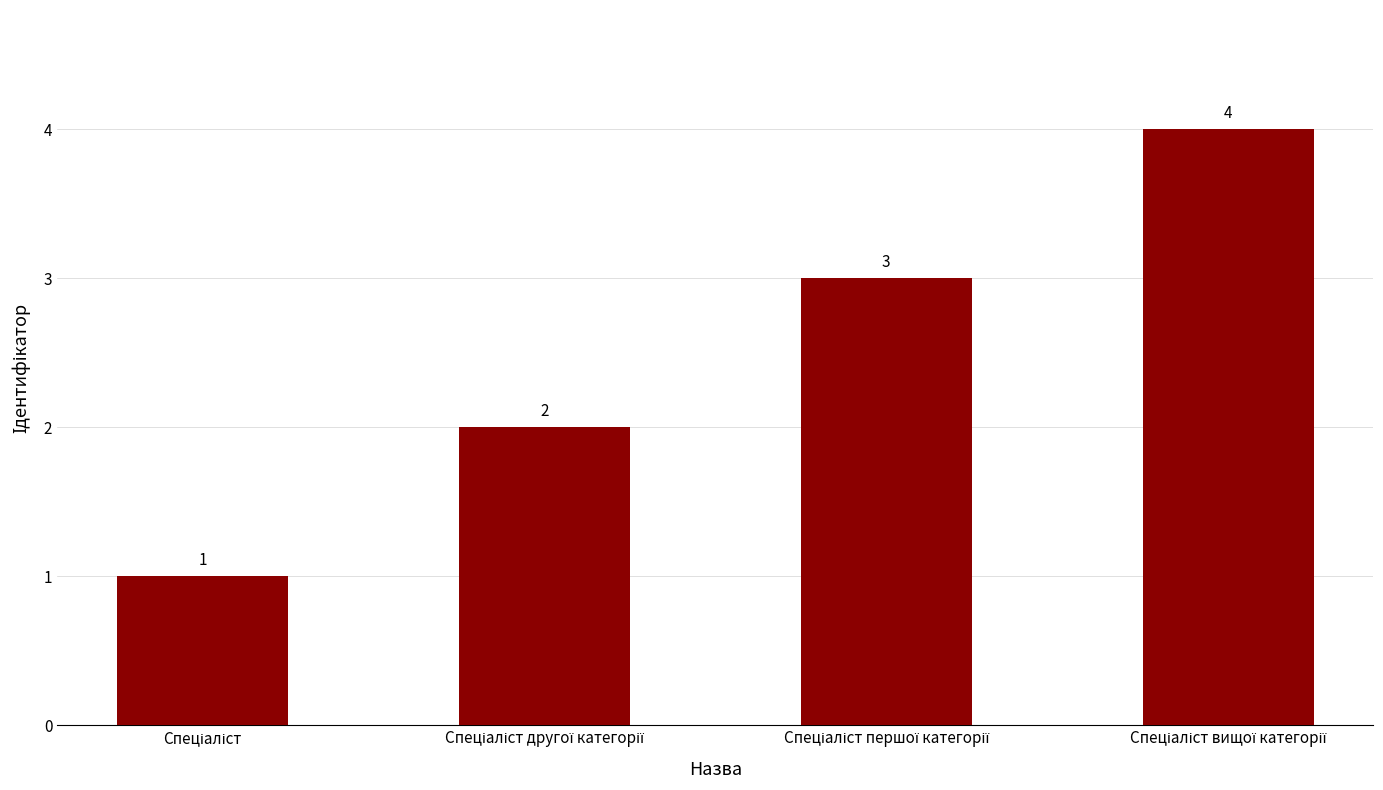

Count the number of categories in the chart.

4